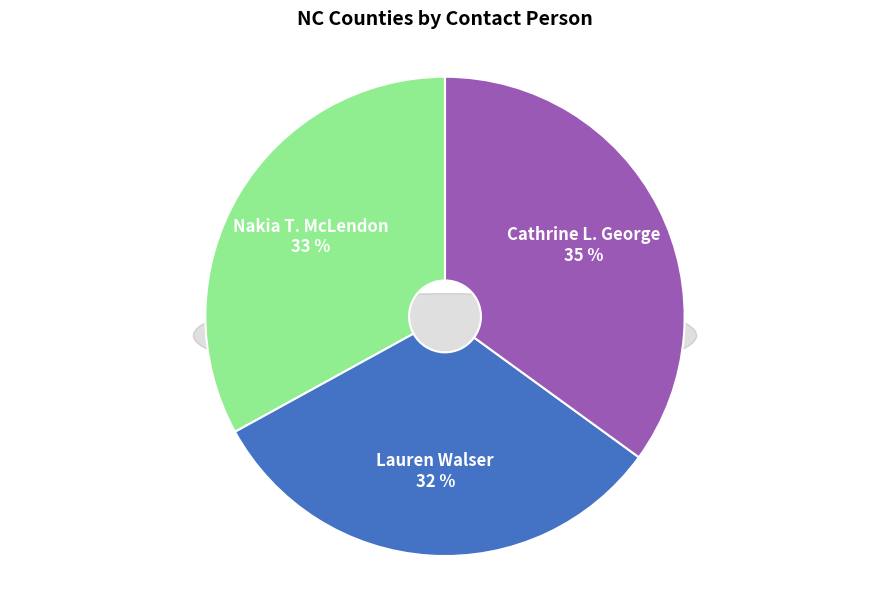

What is the smallest slice in the pie chart?

Lauren Walser